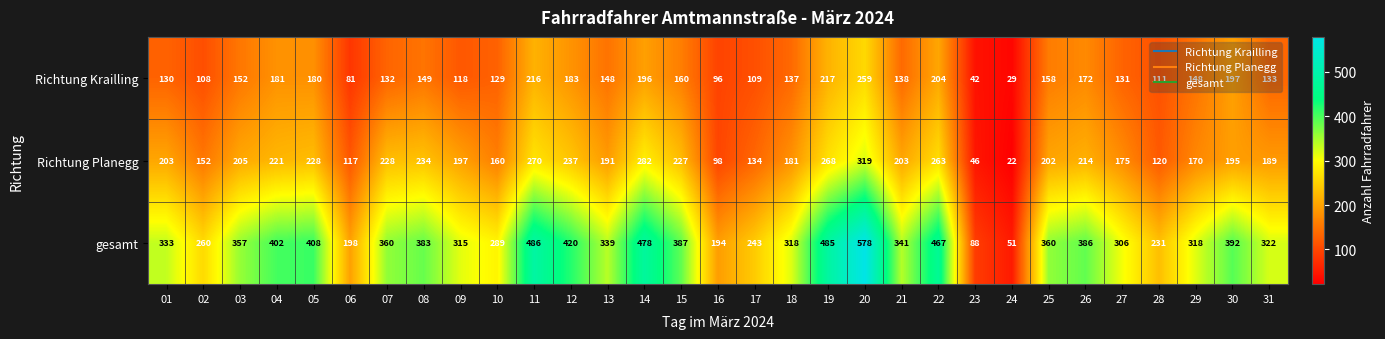

Read the Richtung Planegg value at 09, to the nearest 50.

200